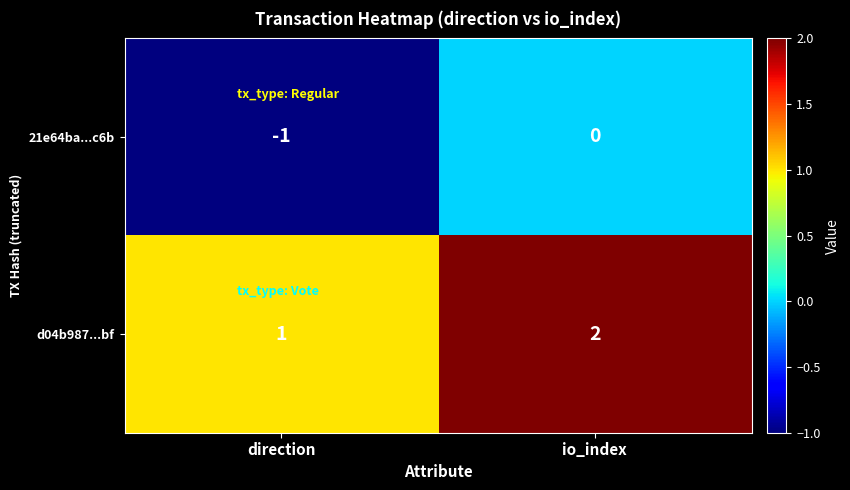

At which category is the sum across all series the highest?

io_index